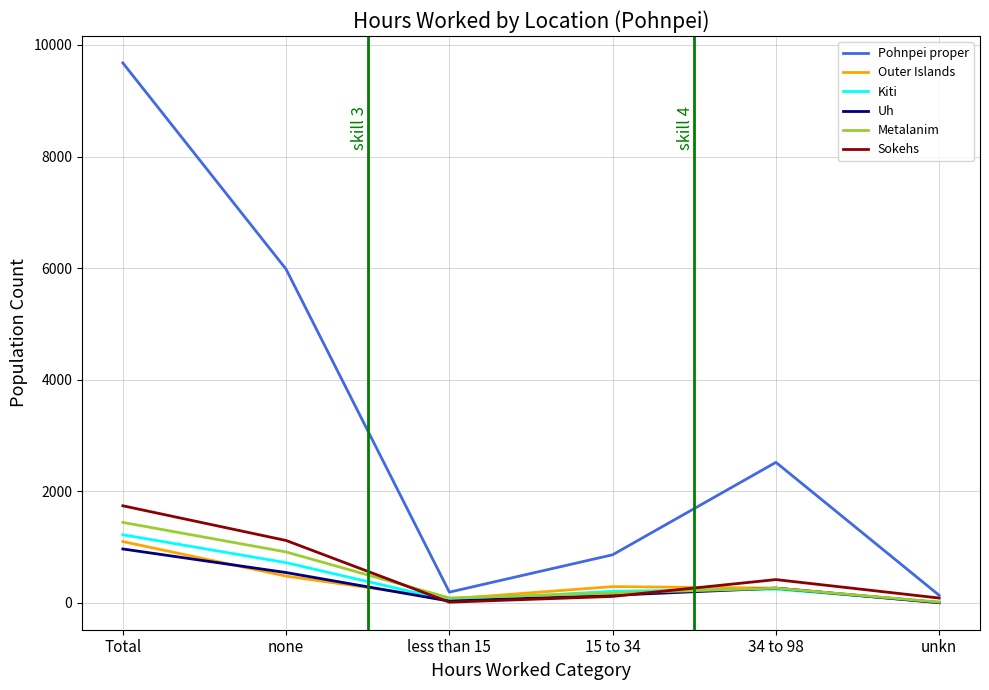

What is the difference between the maximum and minimum values in the Kiti series?

1208